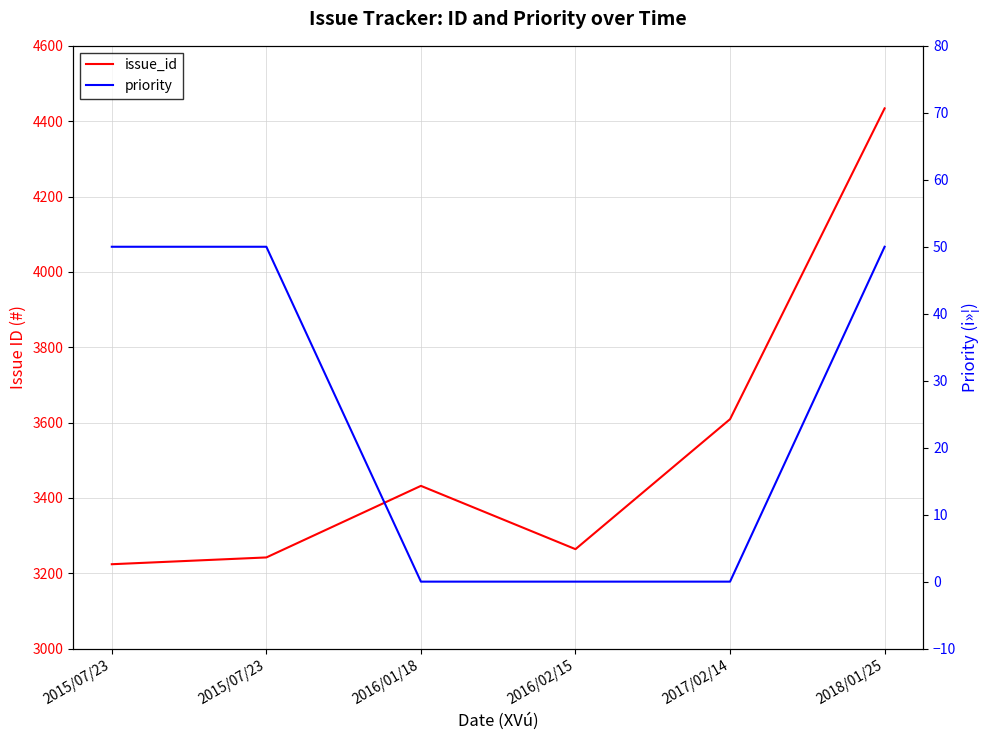

Reading left to right, list all the values displayed in this chart.

issue_id: 3224	3242	3432	3264	3609	4434
priority: 50	50	0	0	0	50